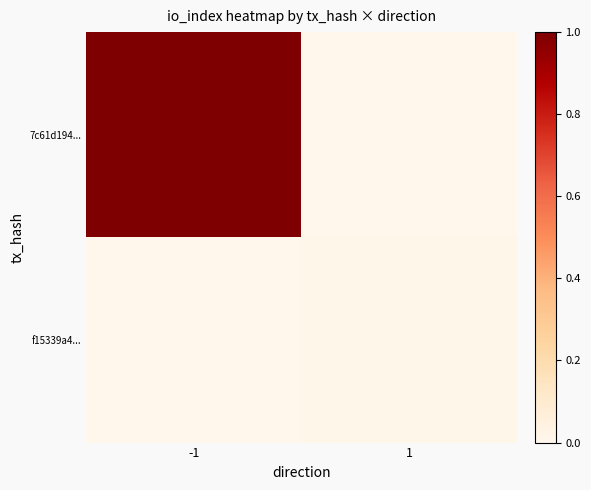

Reading right to left, what are all the values shown in this chart?

7c61d194...: 1=0	-1=102
f15339a4...: 1=1	-1=0